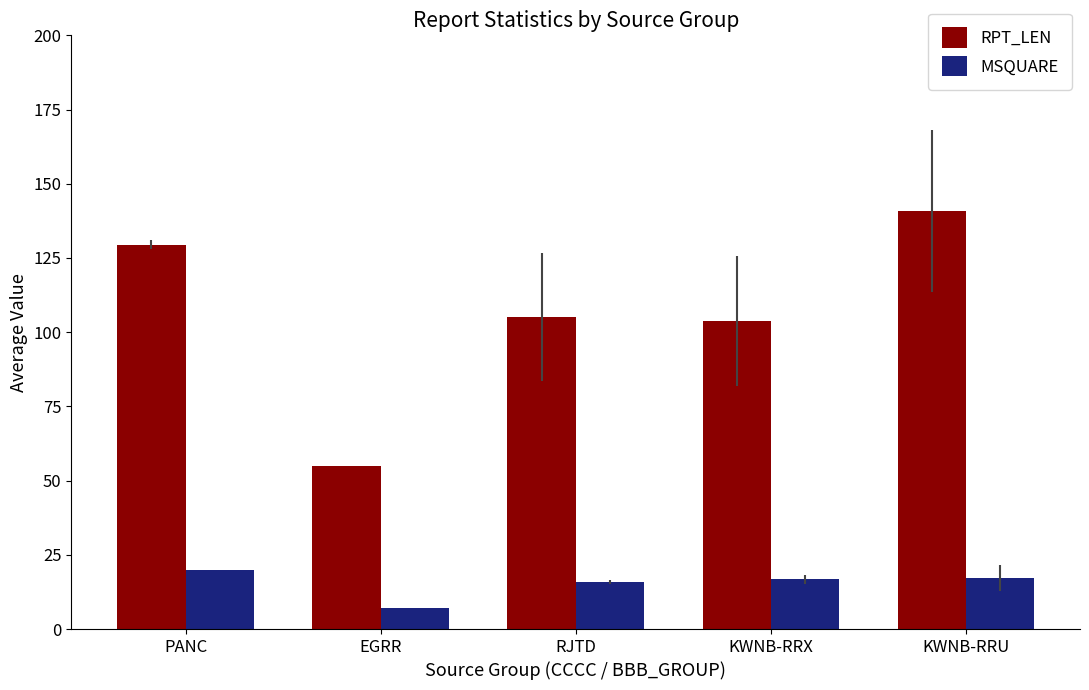

Which series has the largest total across all categories?

RPT_LEN